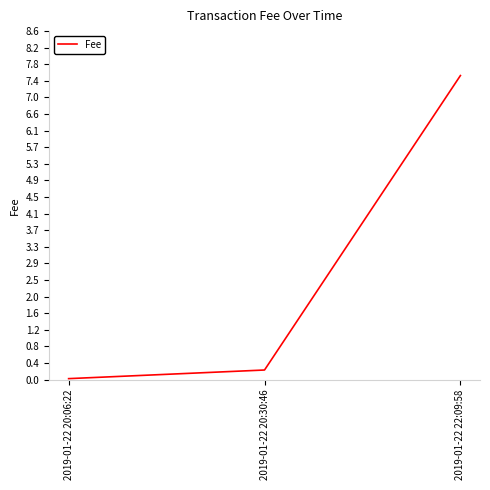

Where is the data nearest to the value 3?

2019-01-22 20:30:46